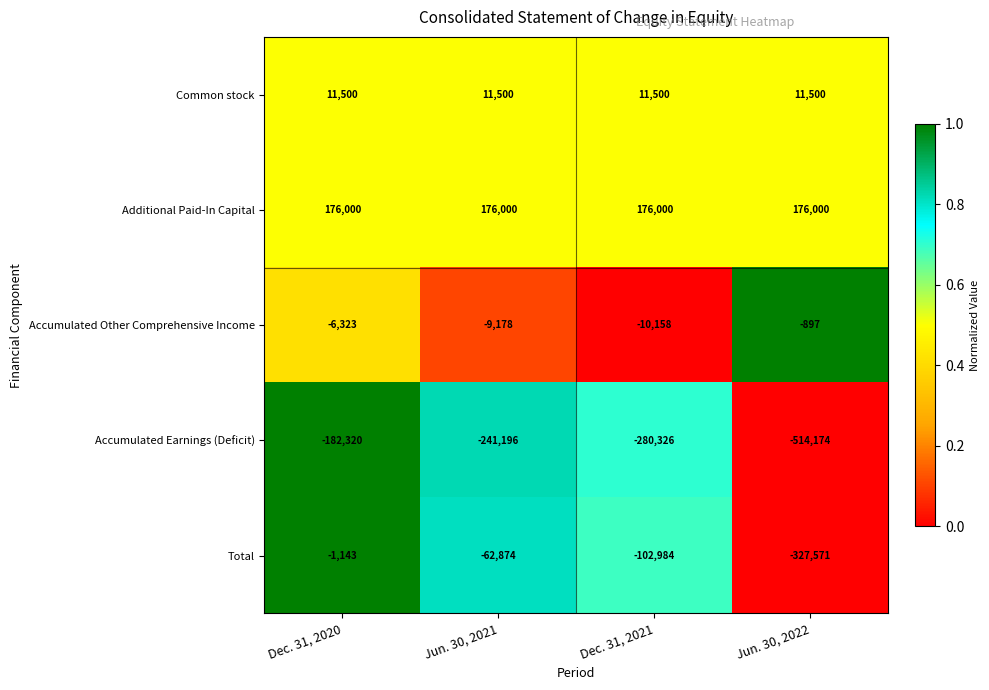

Rank the series by their maximum value, from lowest to highest.

Accumulated Earnings (Deficit), Total, Accumulated Other Comprehensive Income, Common stock, Additional Paid-In Capital